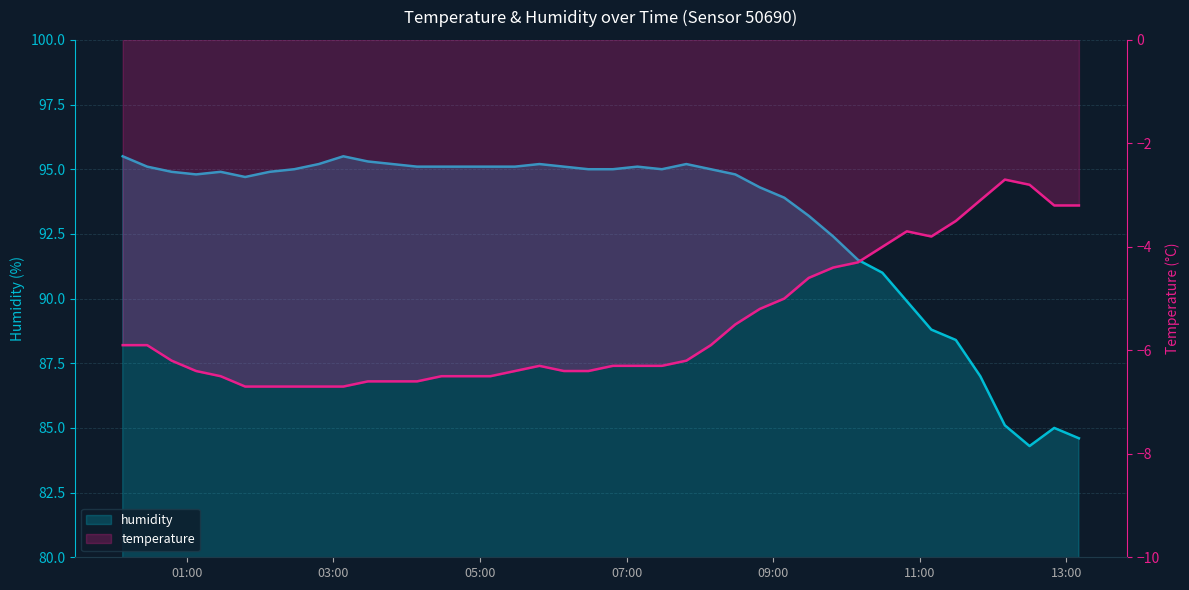

At which label is temperature closest to -4?

2022-12-18T10:29:30